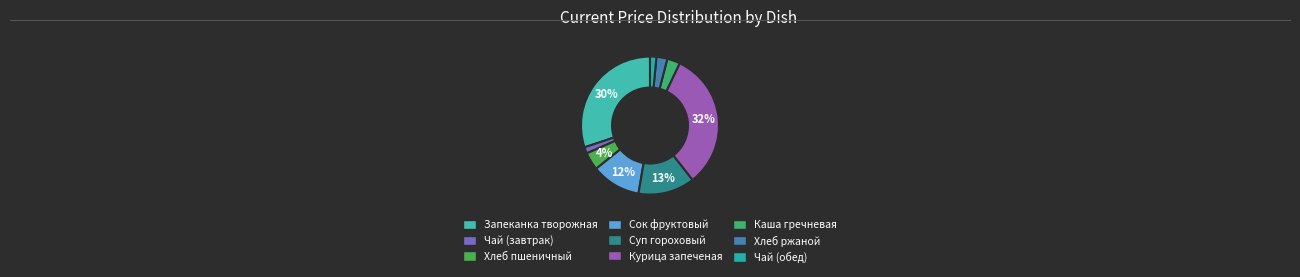

Is there a majority slice in this chart?

No